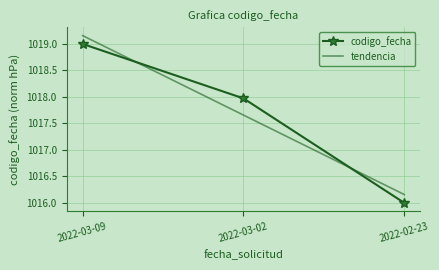

Between 2022-03-09 and 2022-03-02, which series saw the biggest shift?

tendencia